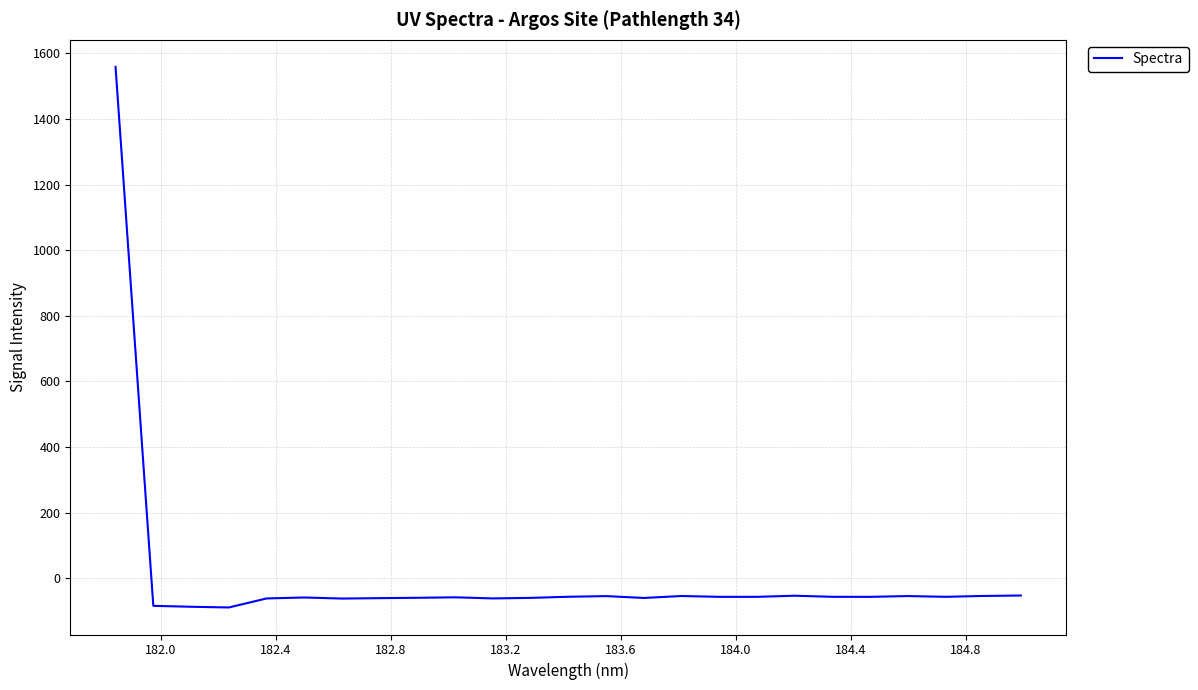

What is the maximum value shown in the chart?

1558.9